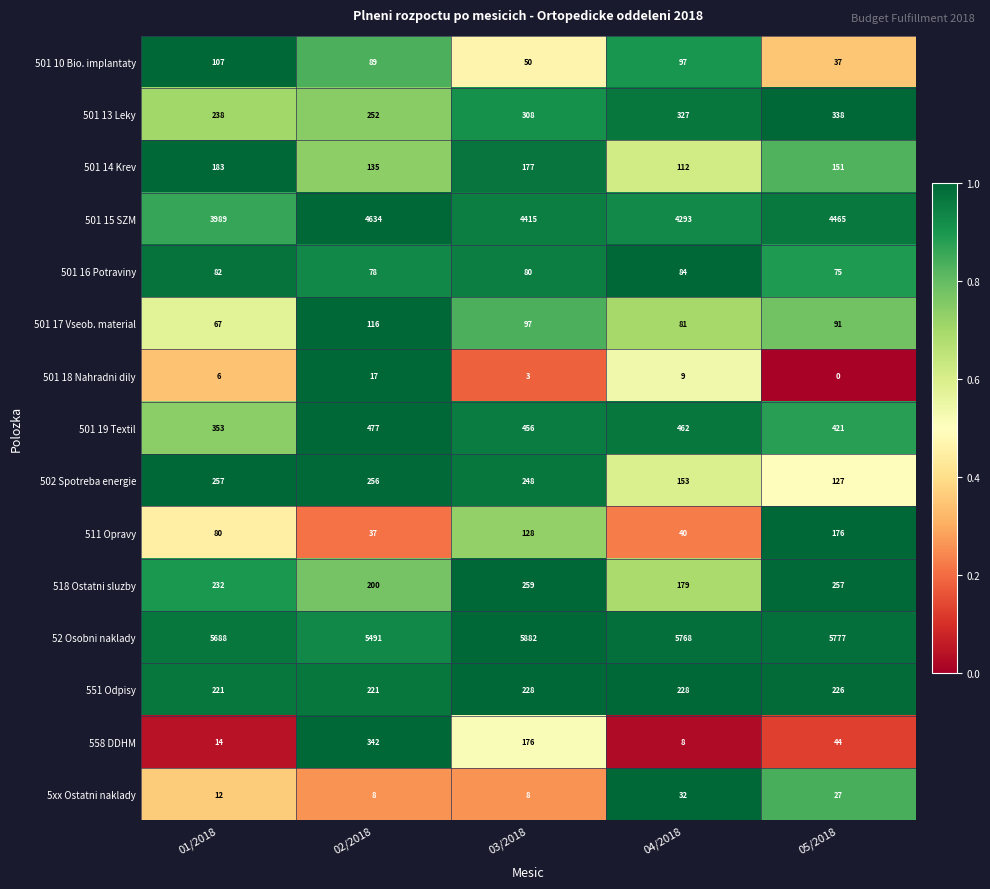

Rank the series by their maximum value, from highest to lowest.

52 Osobni naklady, 501 15 SZM, 501 19 Textil, 558 DDHM, 501 13 Leky, 518 Ostatni sluzby, 502 Spotreba energie, 551 Odpisy, 501 14 Krev, 511 Opravy, 501 17 Vseob. material, 501 10 Bio. implantaty, 501 16 Potraviny, 5xx Ostatni naklady, 501 18 Nahradni dily